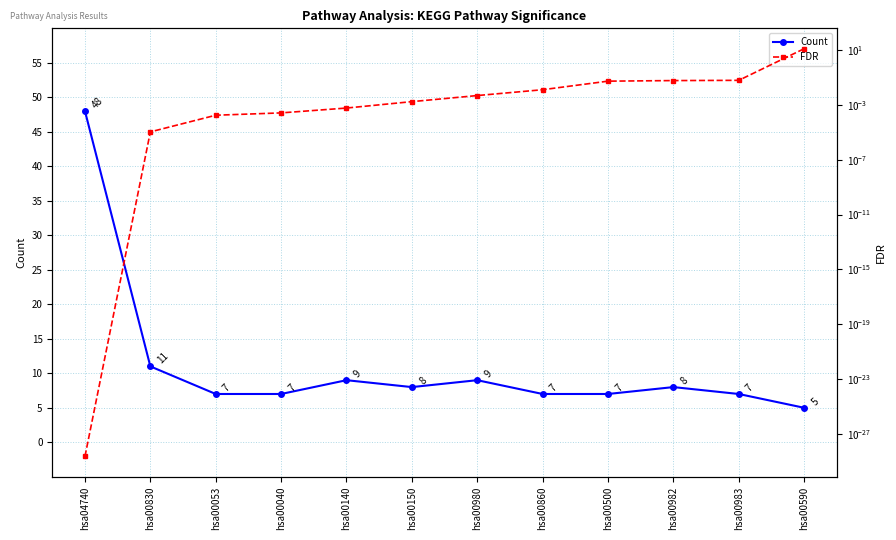

Is the value of Count at hsa00140 greater than the value of FDR at hsa00982?

Yes